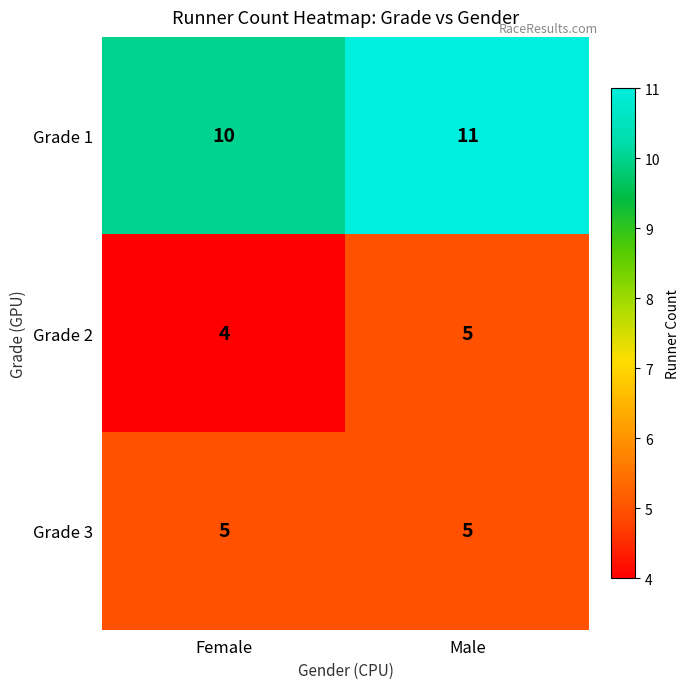

Rank the series at Female from highest to lowest value.

Grade 1, Grade 3, Grade 2